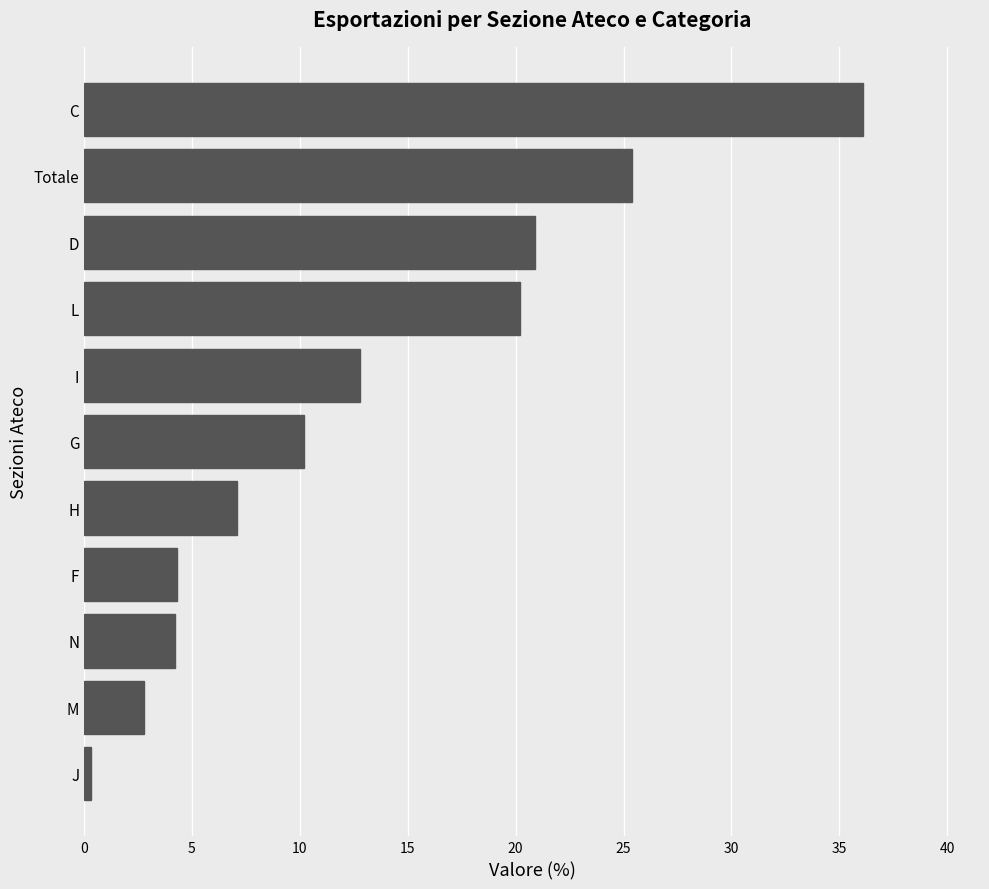

How many bars are there in total?

11